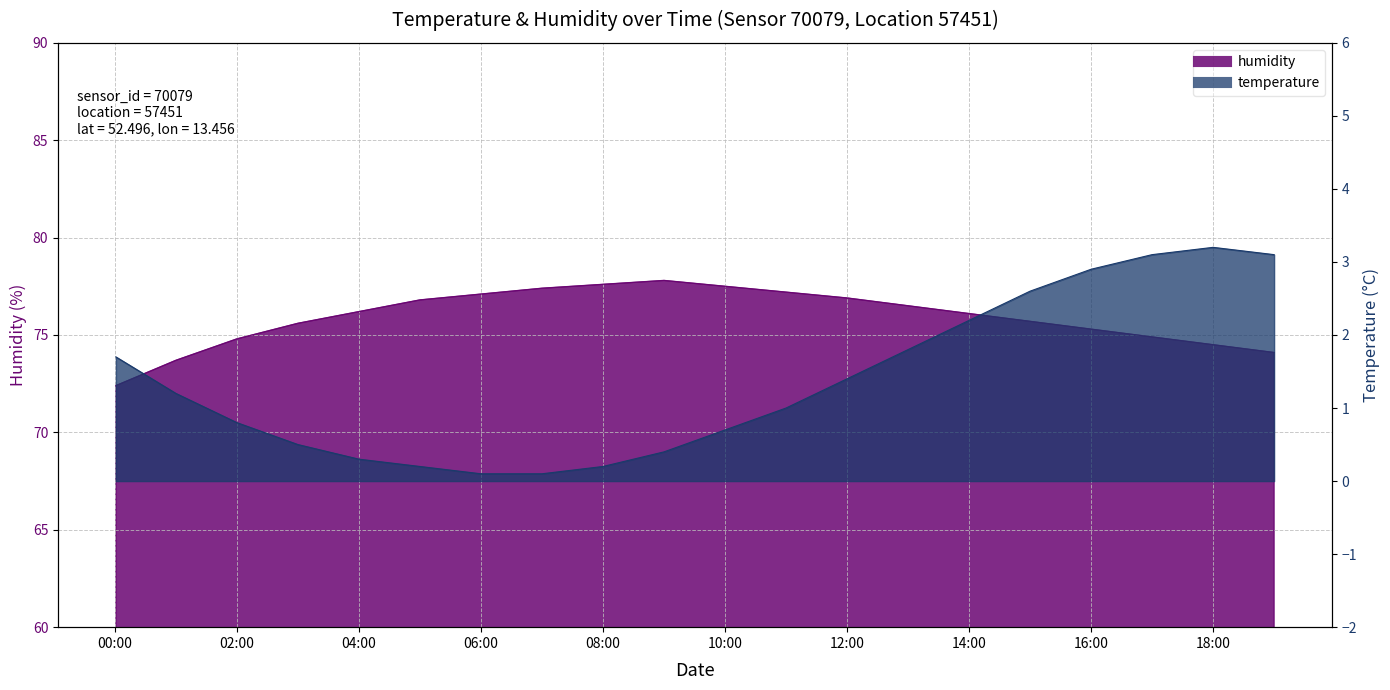

What is the label of the 14th point from the right?

06:00